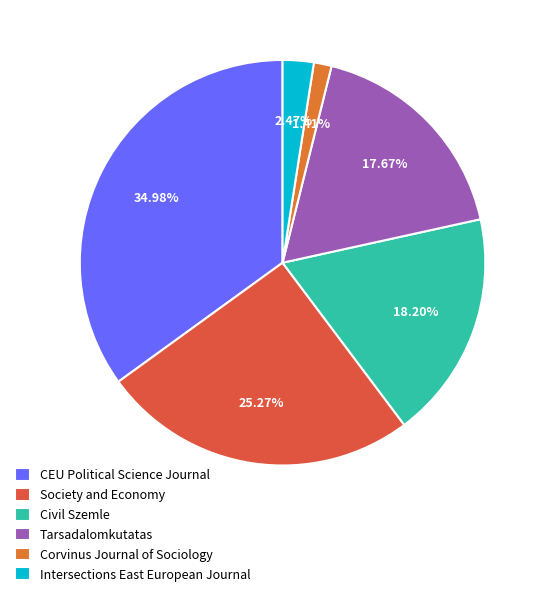

To the nearest percent, what is the difference between the Society and Economy and Corvinus Journal of Sociology slice percentages?

24%